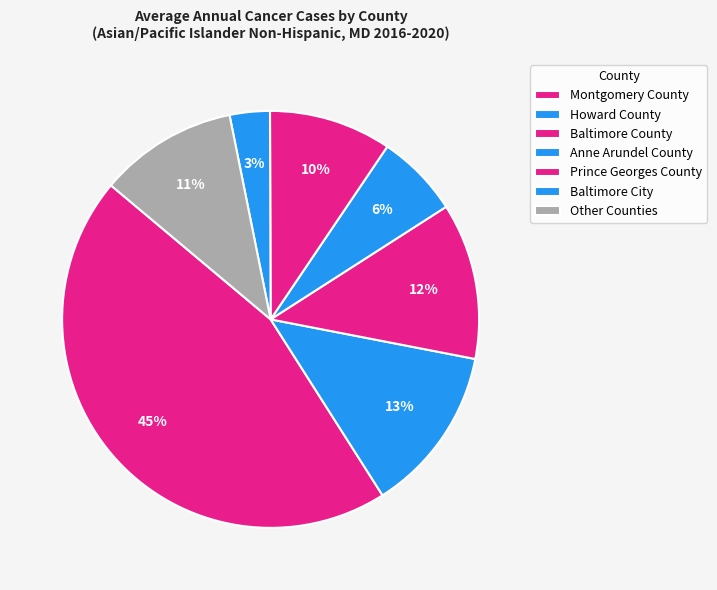

Is Howard County the majority of the pie?

No